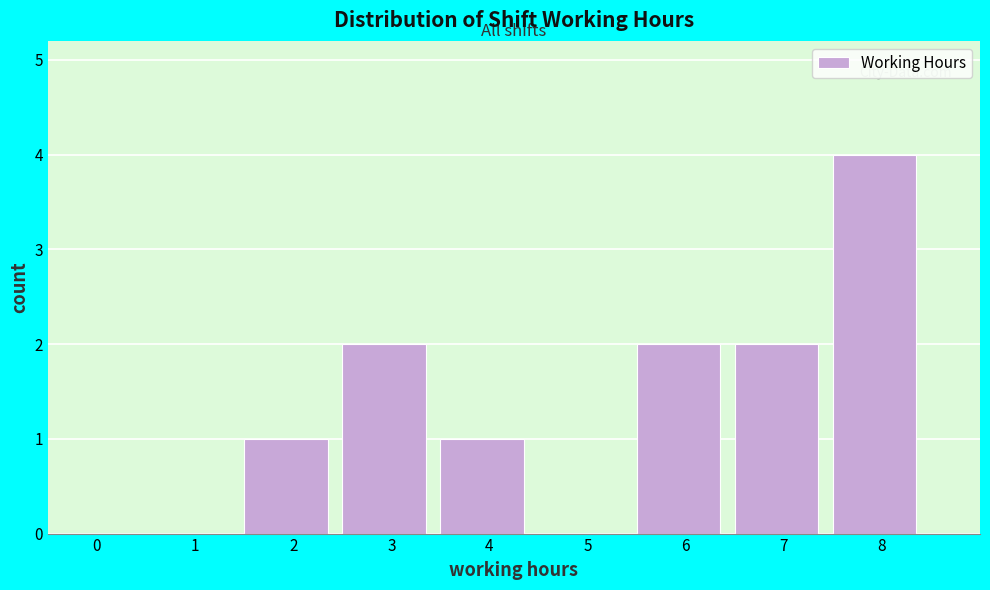

Reading left to right, transcribe all the data shown in this chart.

0=0	1=0	2=1	3=2	4=1	5=0	6=2	7=2	8=4